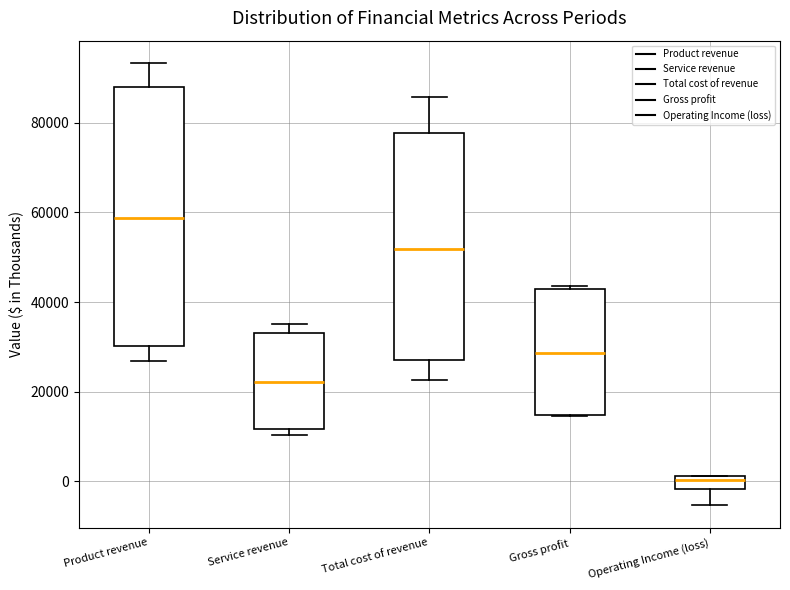

Comparing the boxes themselves (not the whiskers), which one is the tallest?

Product revenue